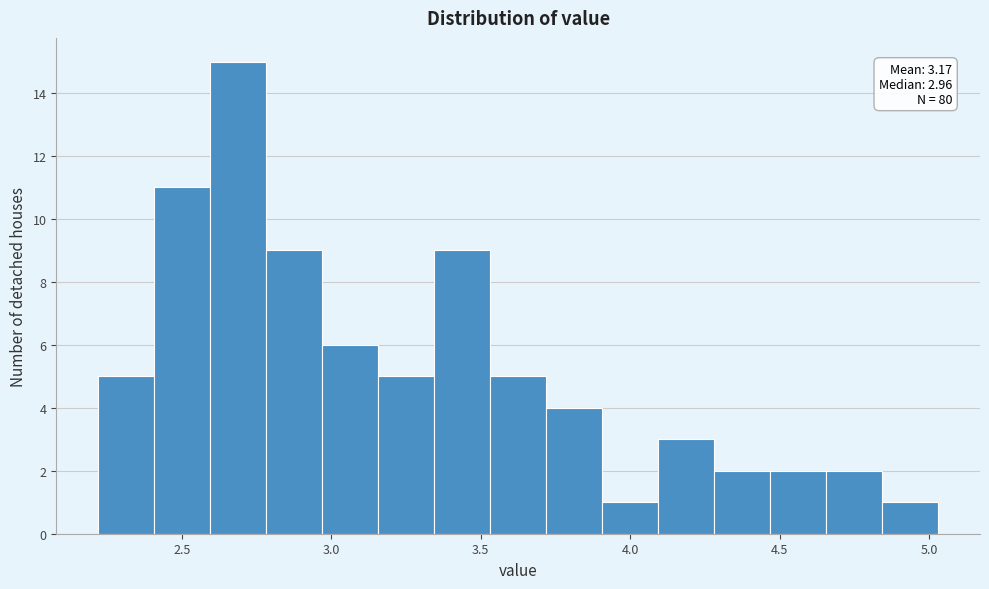

Around what value on the x-axis is the tallest bar? Give the approximate position of its centre, as read against the axis.

2.70